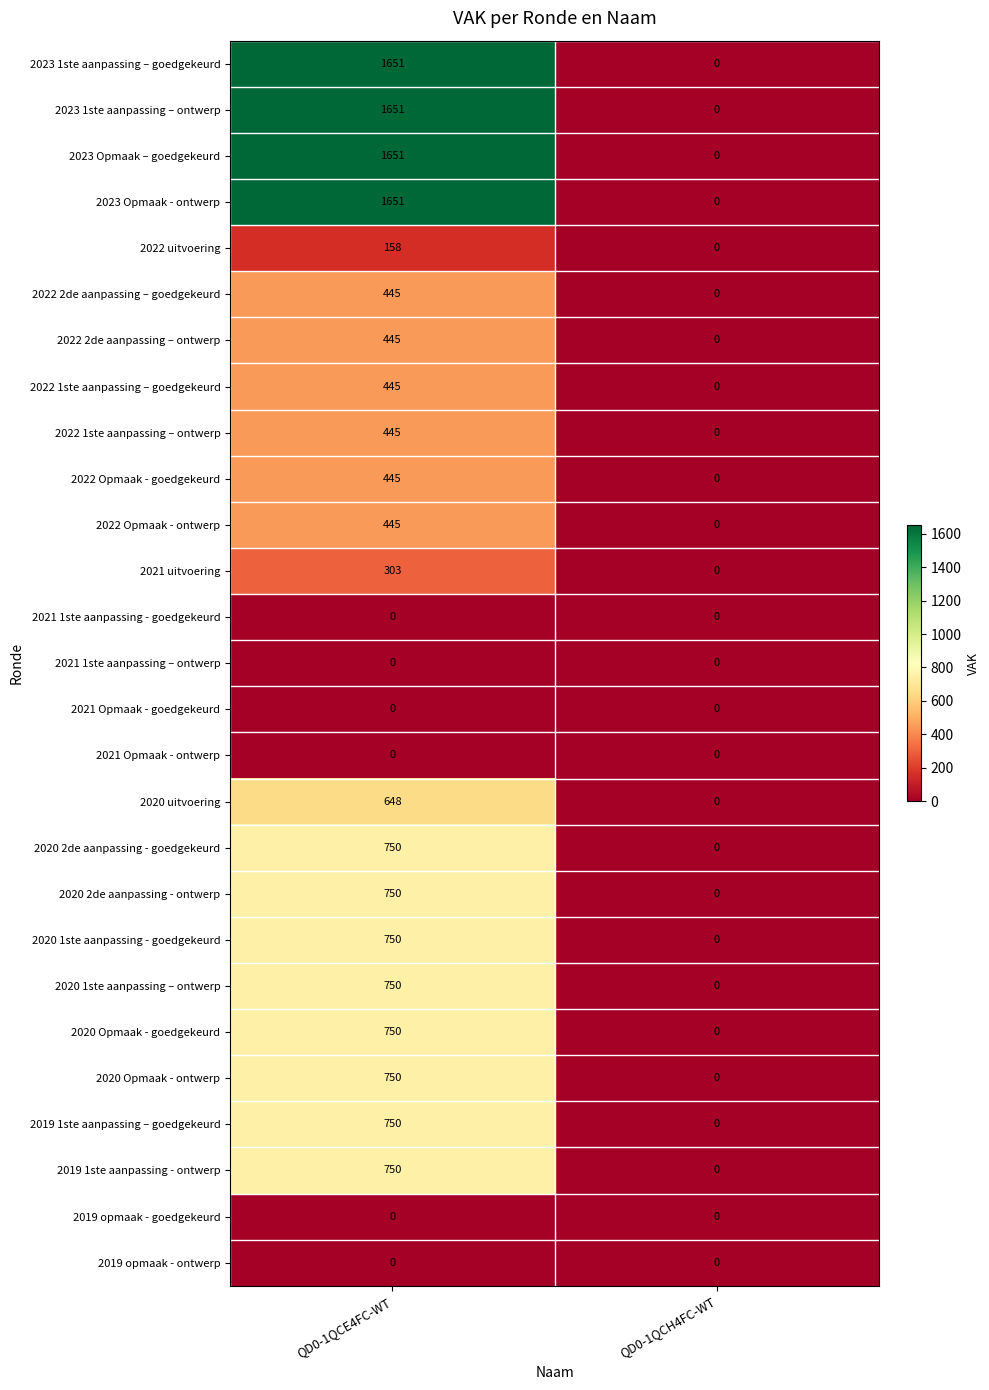

What is the greatest value displayed?

1651